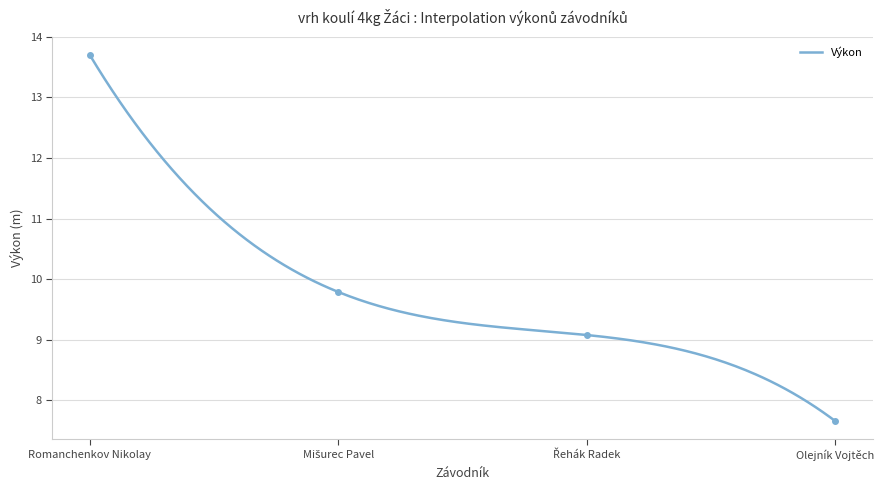

What is the average value?

10.1